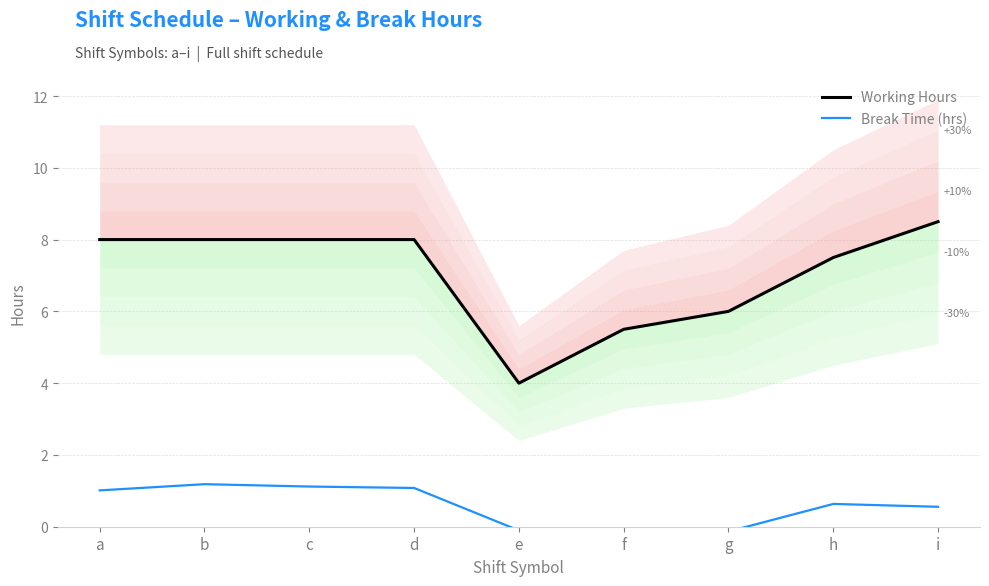

What is the difference between the Working Hours values at d and e?

4.0